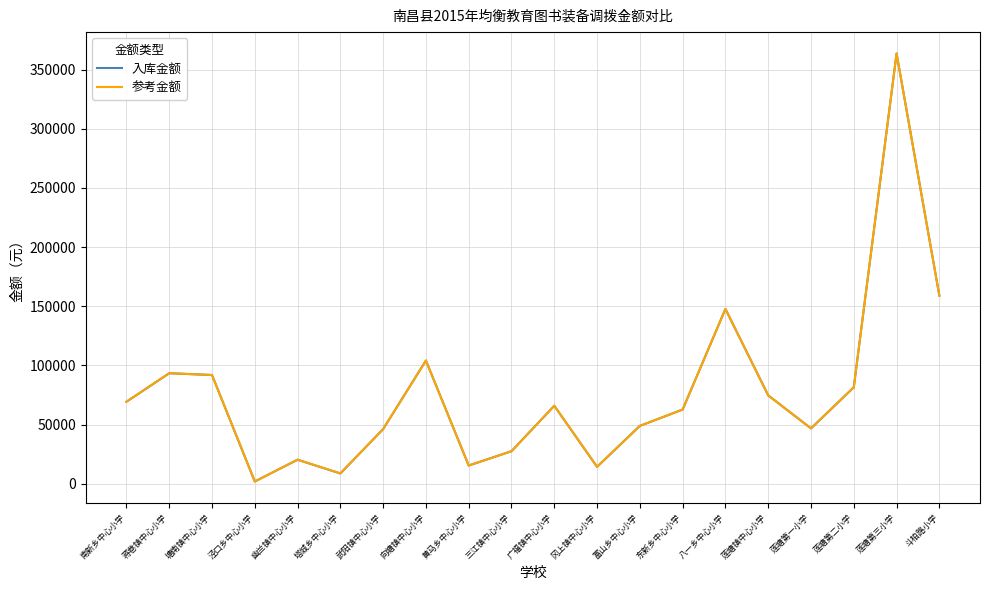

True or false: 入库金额 has a value of 554154.8 at 莲塘第三小学.

False